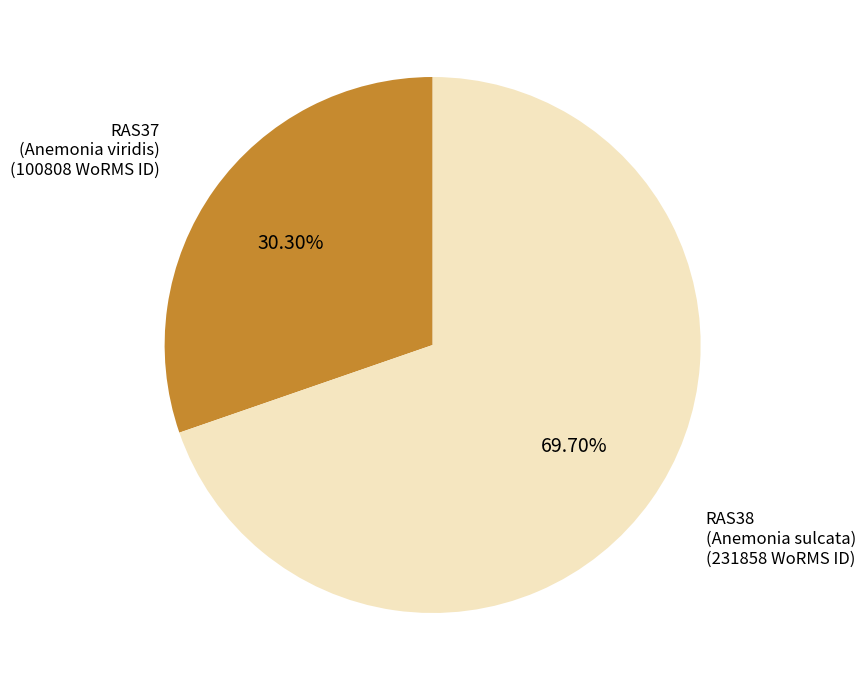

Is the sum of RAS38 (Anemonia sulcata) and RAS37 (Anemonia viridis) greater than half?

Yes